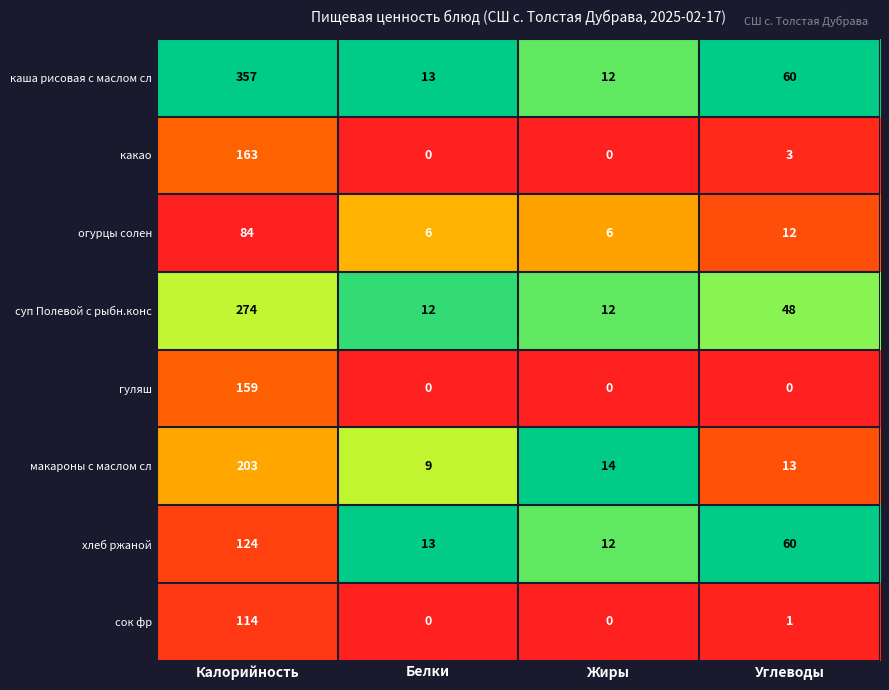

At which label does гуляш reach its peak?

Калорийность